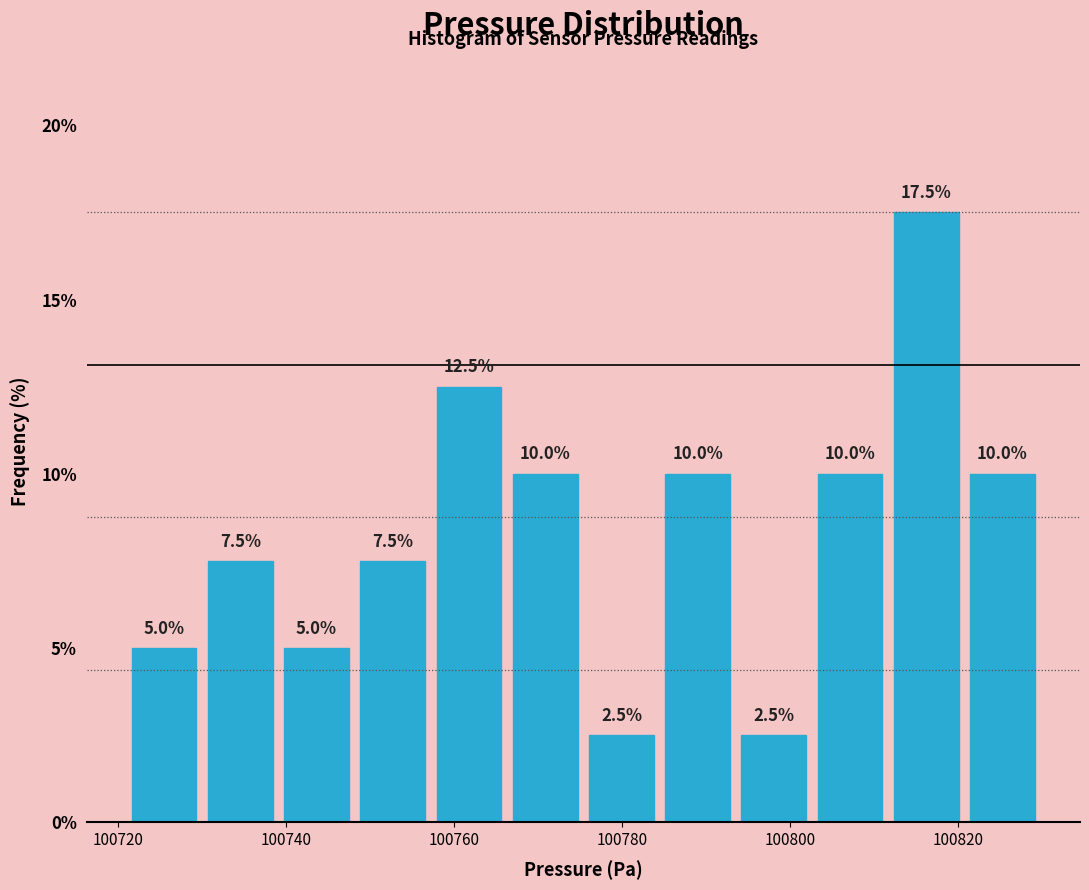

Reading left to right, list every bar in this chart as the range it spans on the x-axis followed by its height. The bar edges are not printed on the chart, so give them approximately, as read against the axis.

100722 to 100730: 5.0
100730 to 100740: 7.5
100740 to 100748: 5.0
100748 to 100758: 7.5
100758 to 100766: 12.5
100766 to 100776: 10.0
100776 to 100784: 2.5
100784 to 100794: 10.0
100794 to 100802: 2.5
100802 to 100812: 10.0
100812 to 100820: 17.5
100820 to 100830: 10.0